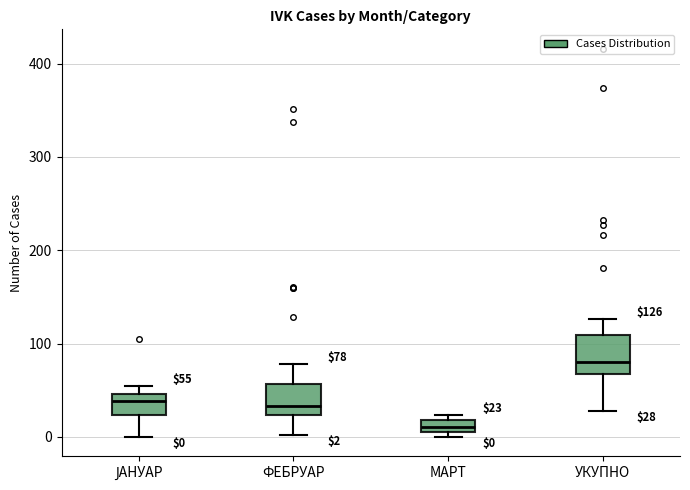

Which box's median line is the lowest?

МАРТ